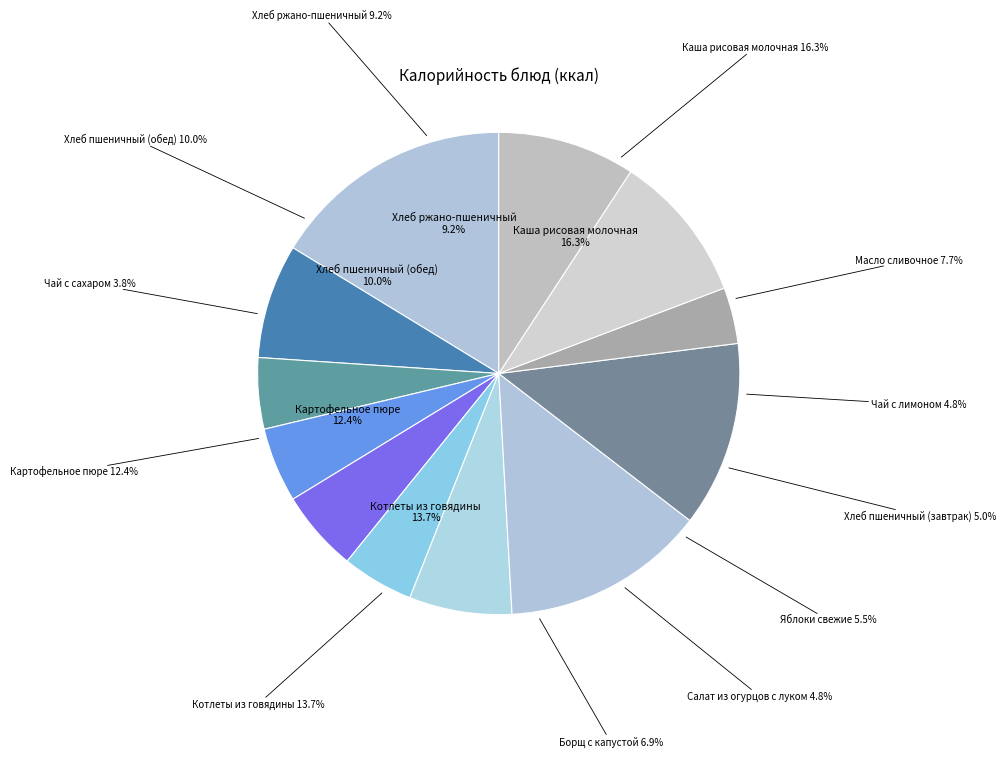

To the nearest percent, what is the average slice percentage?

8%